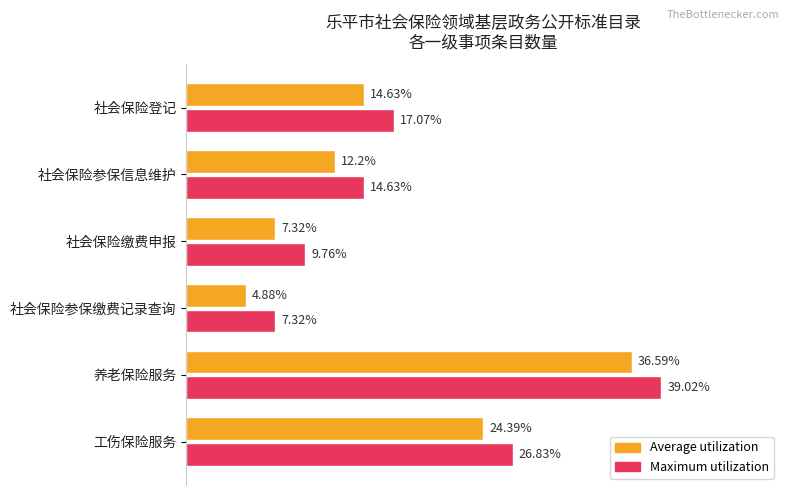

Rank the categories by Maximum utilization value from highest to lowest.

养老保险服务, 工伤保险服务, 社会保险登记, 社会保险参保信息维护, 社会保险缴费申报, 社会保险参保缴费记录查询